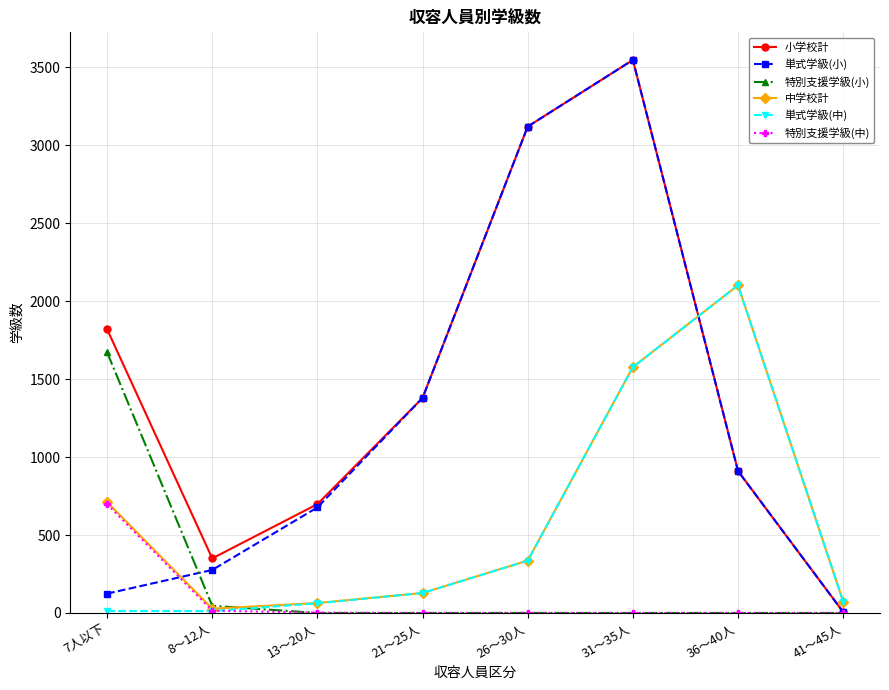

How many categories are shown in the chart?

8